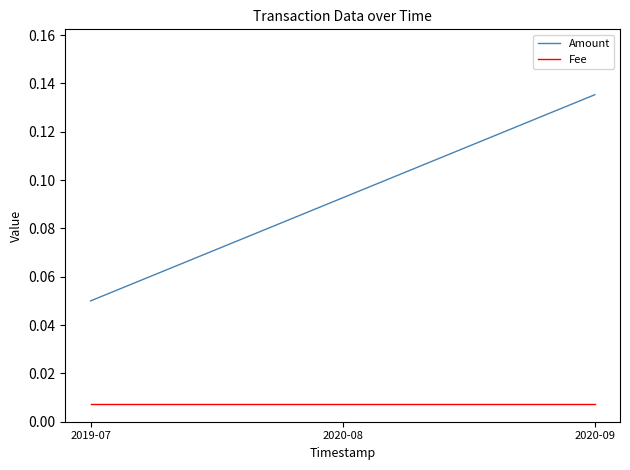

Is the value of Fee at 2020-09 greater than the value of Amount at 2020-08?

No